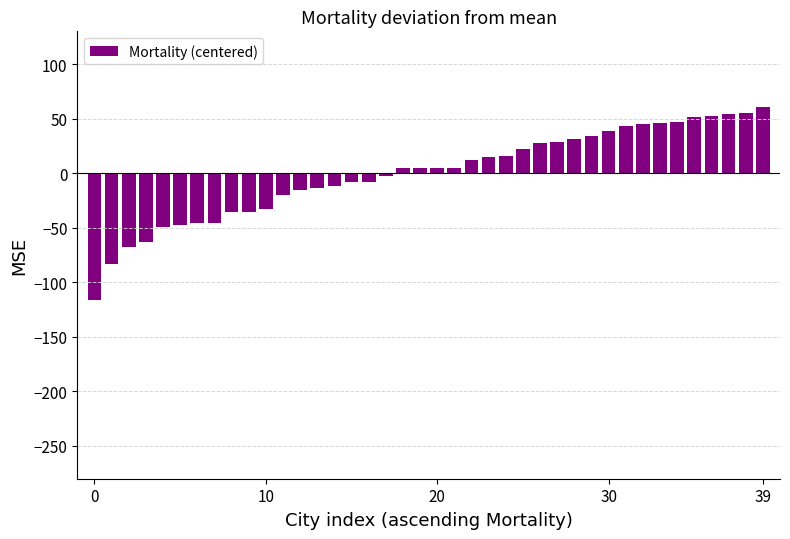

How many positive values are there?

22